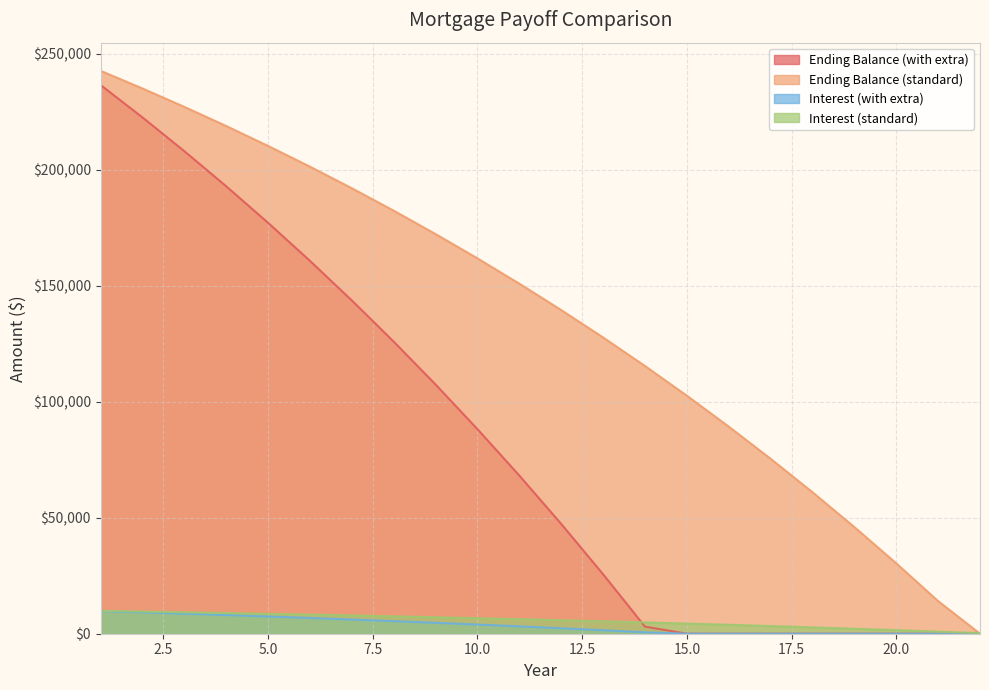

What is the difference between the highest and lowest values at 19?

45966.9